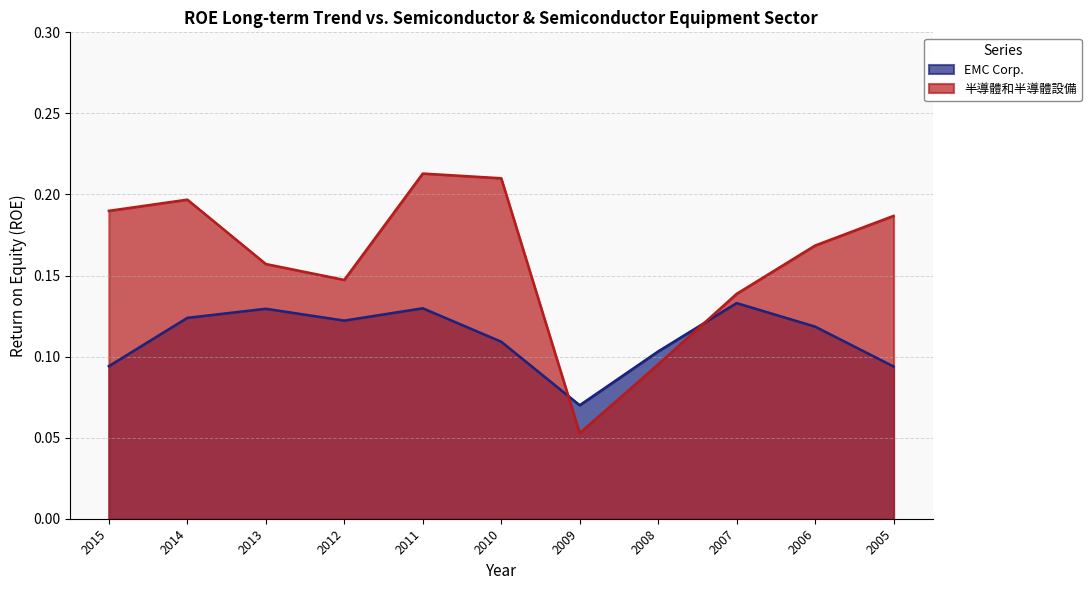

True or false: EMC Corp. has more than 1 points higher than both neighbors.

True